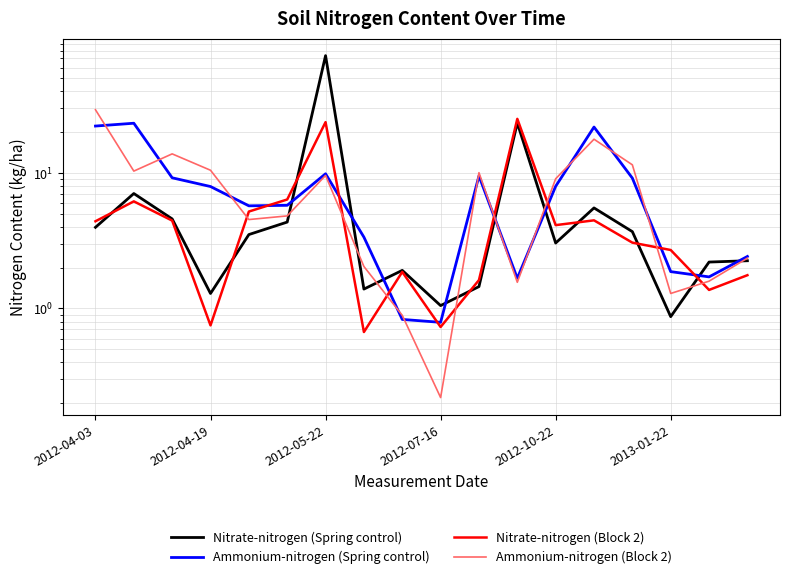

At which category is the sum across all series the highest?

2012-05-22